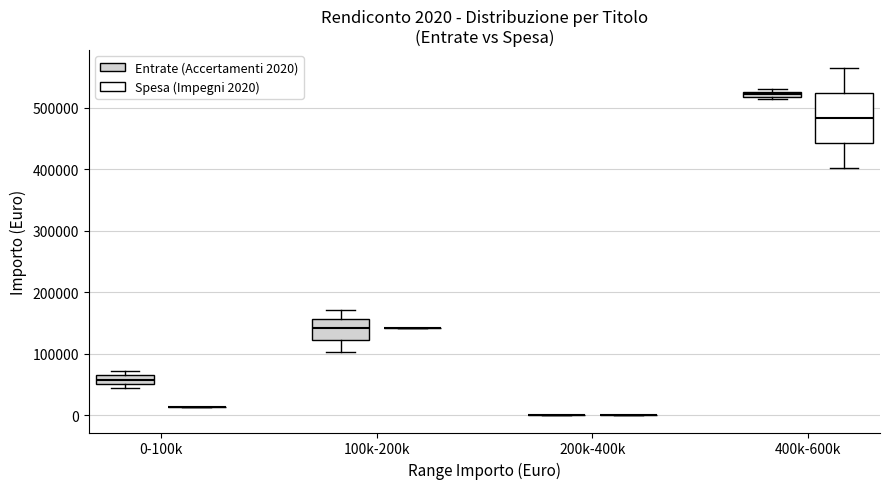

Which box is the tallest, from its lower edge to its upper edge?

400k-600k (Spesa (Impegni 2020))